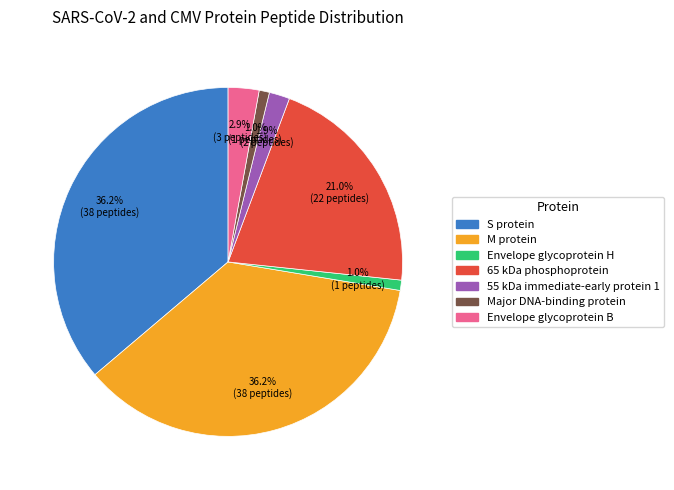

To the nearest percent, what is the average slice percentage?

14%